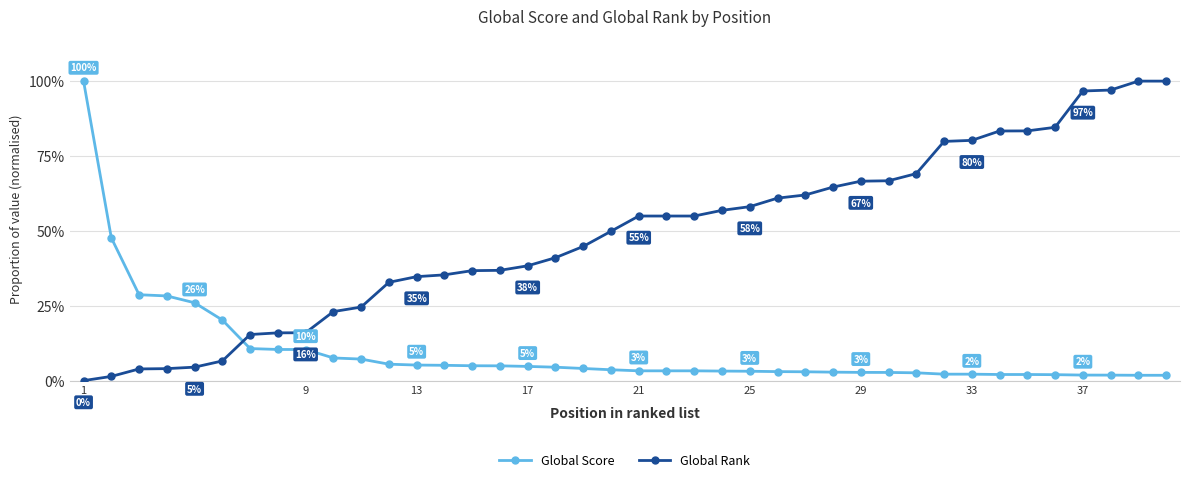

True or false: Global Rank and Global Score cross at least once.

True